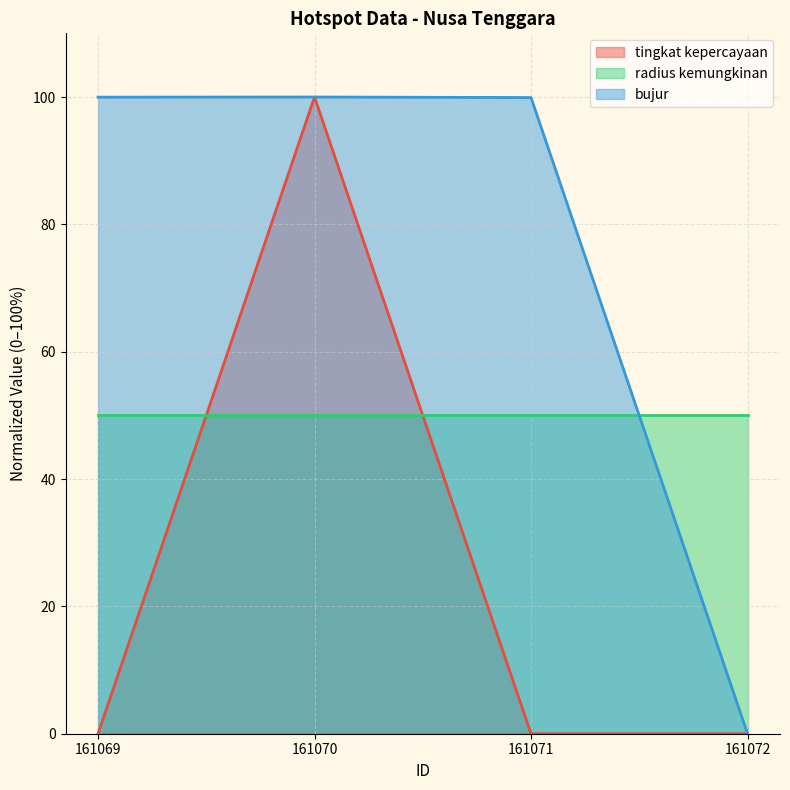

What is the average value of the tingkat kepercayaan series?

25.0